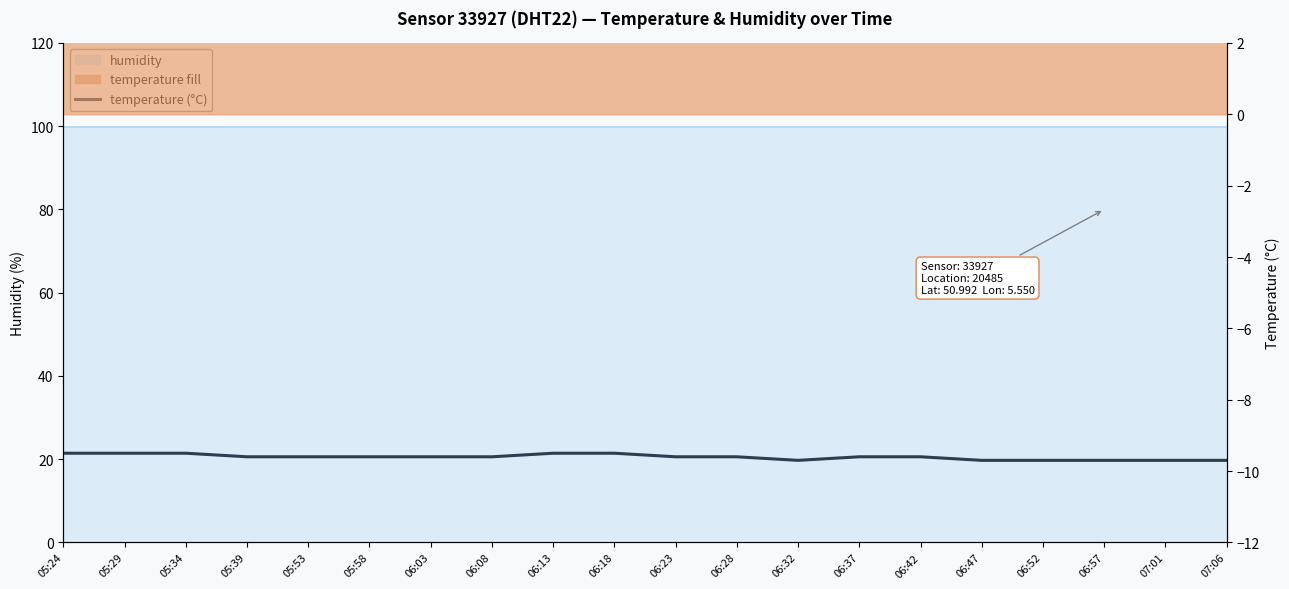

What position from the left is 06:18?

10